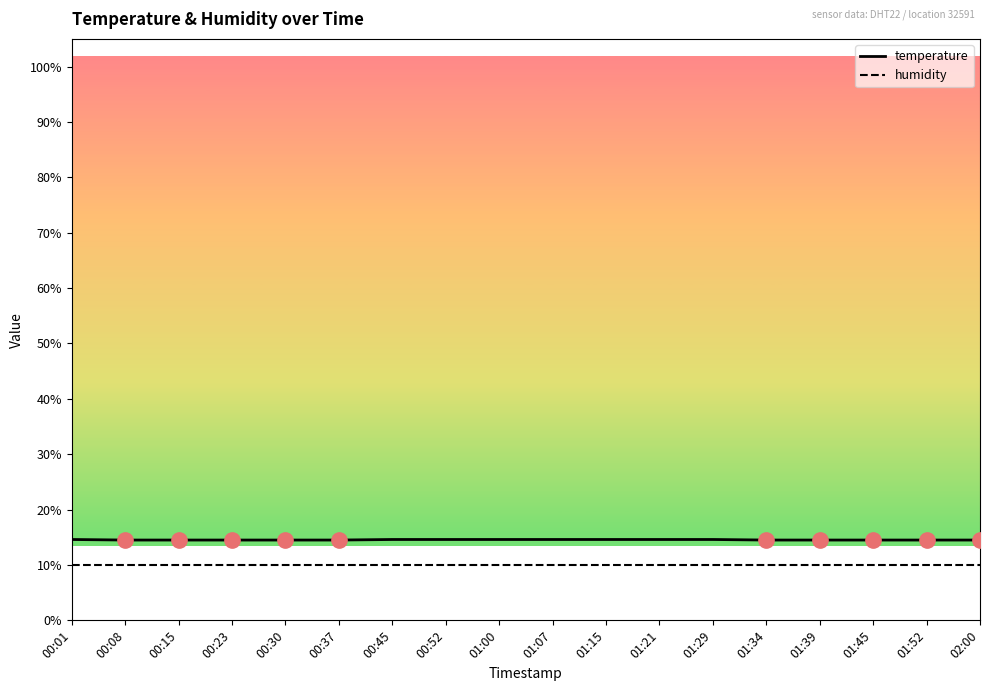

True or false: temperature and humidity cross at least once.

False